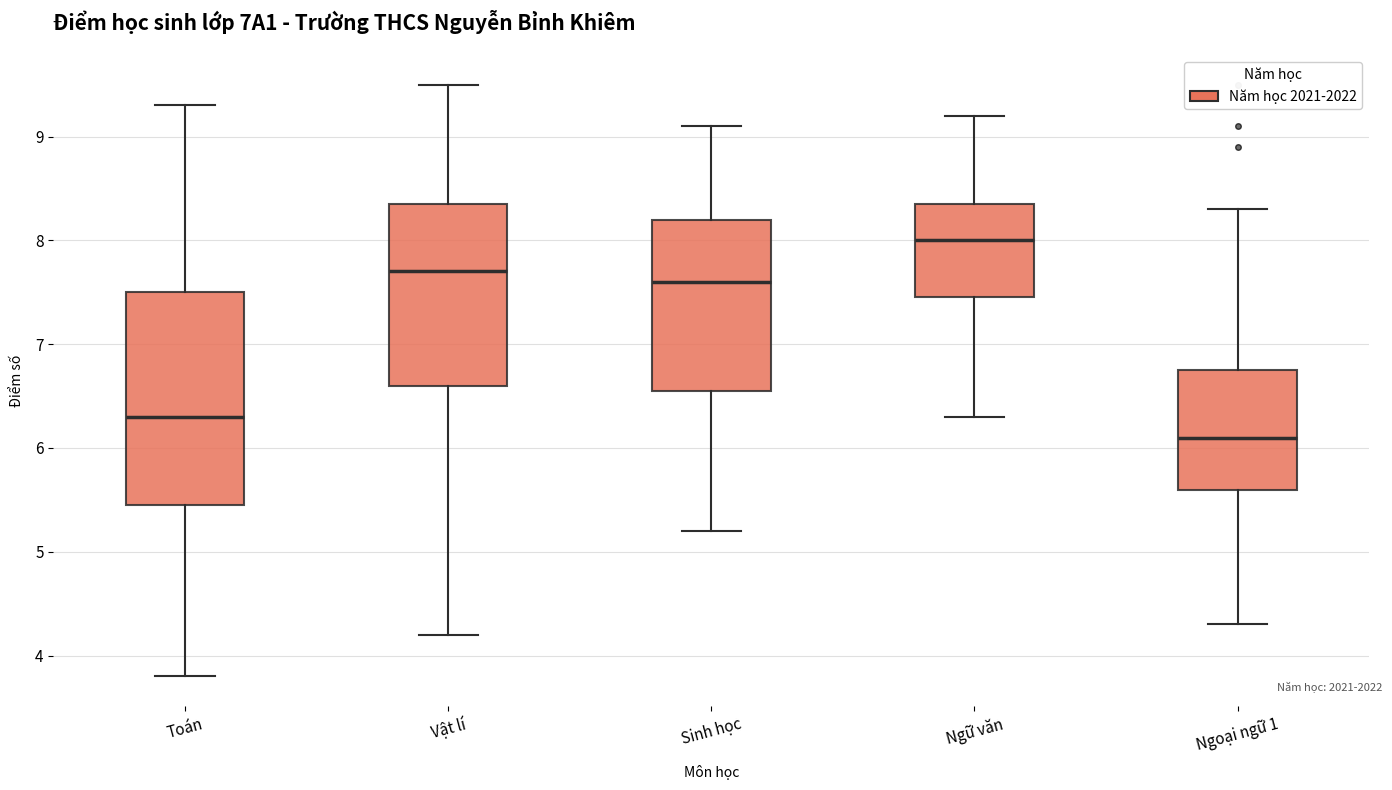

Which box's median line is the lowest?

Ngoại ngữ 1